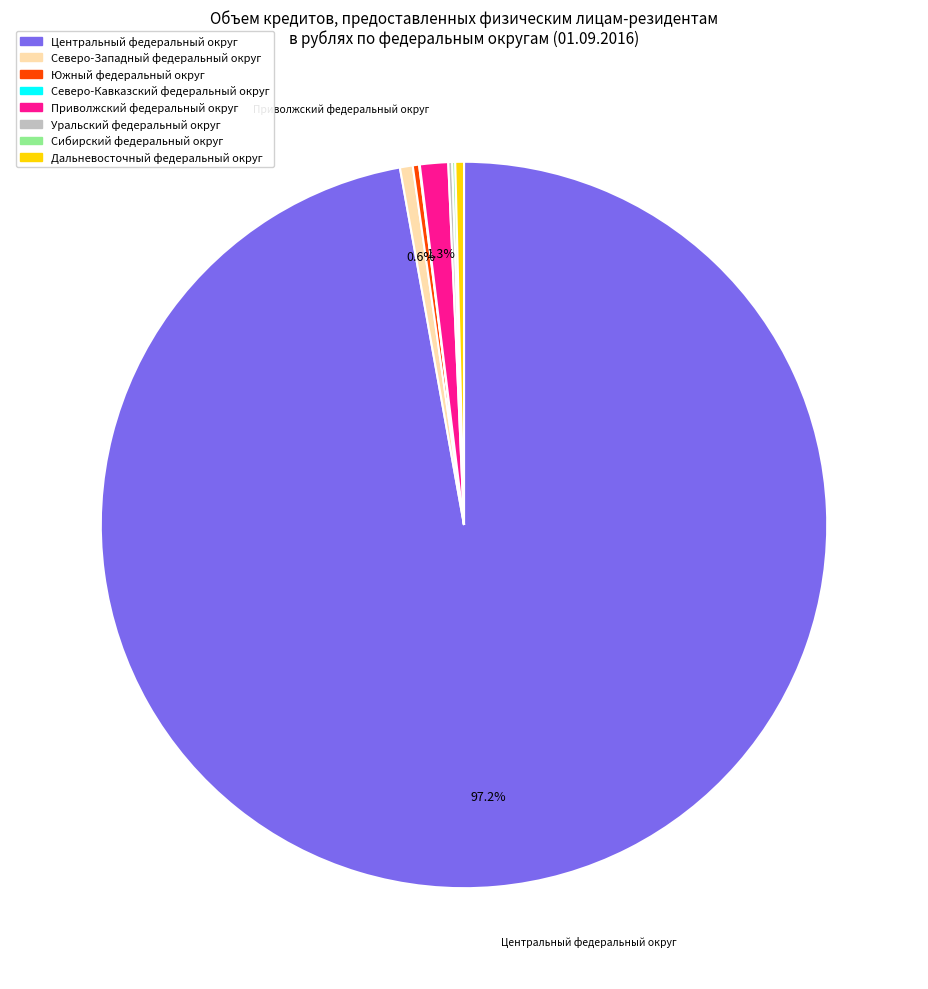

To the nearest percent, what is the difference between the largest and smallest slice percentages?

97%